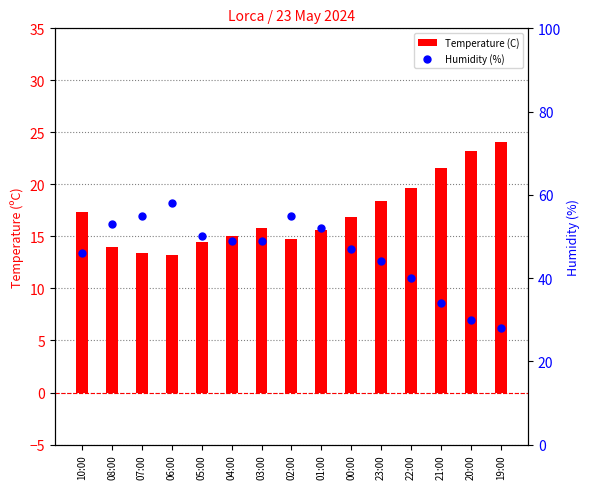

What are all the series names shown in the legend?

Temperature (C), Humidity (%)